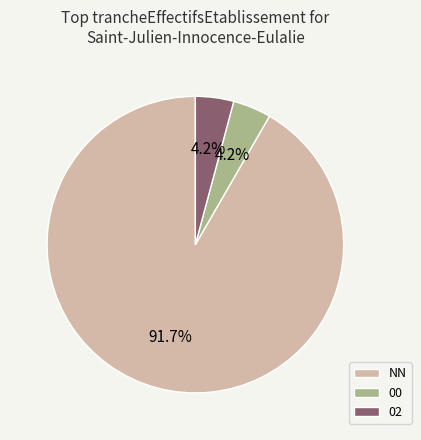

To the nearest percent, what is the combined percentage of 00 and 02?

8%